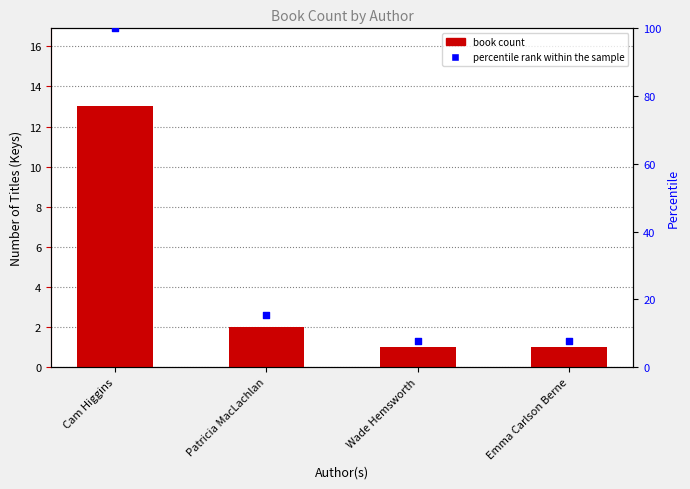

What is the total value across all series at Patricia MacLachlan?

17.4